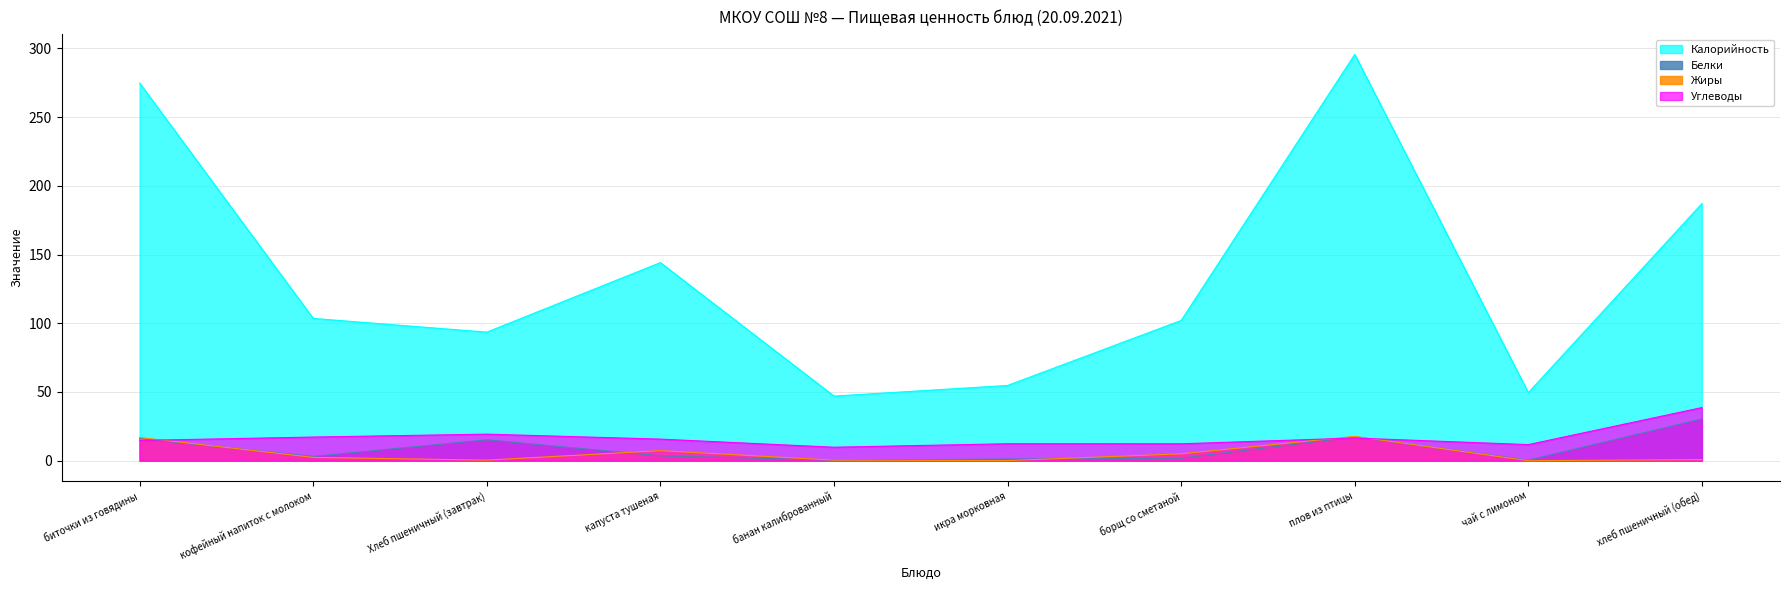

Is it true that Углеводы equals 12.3 at борщ со сметаной?

True